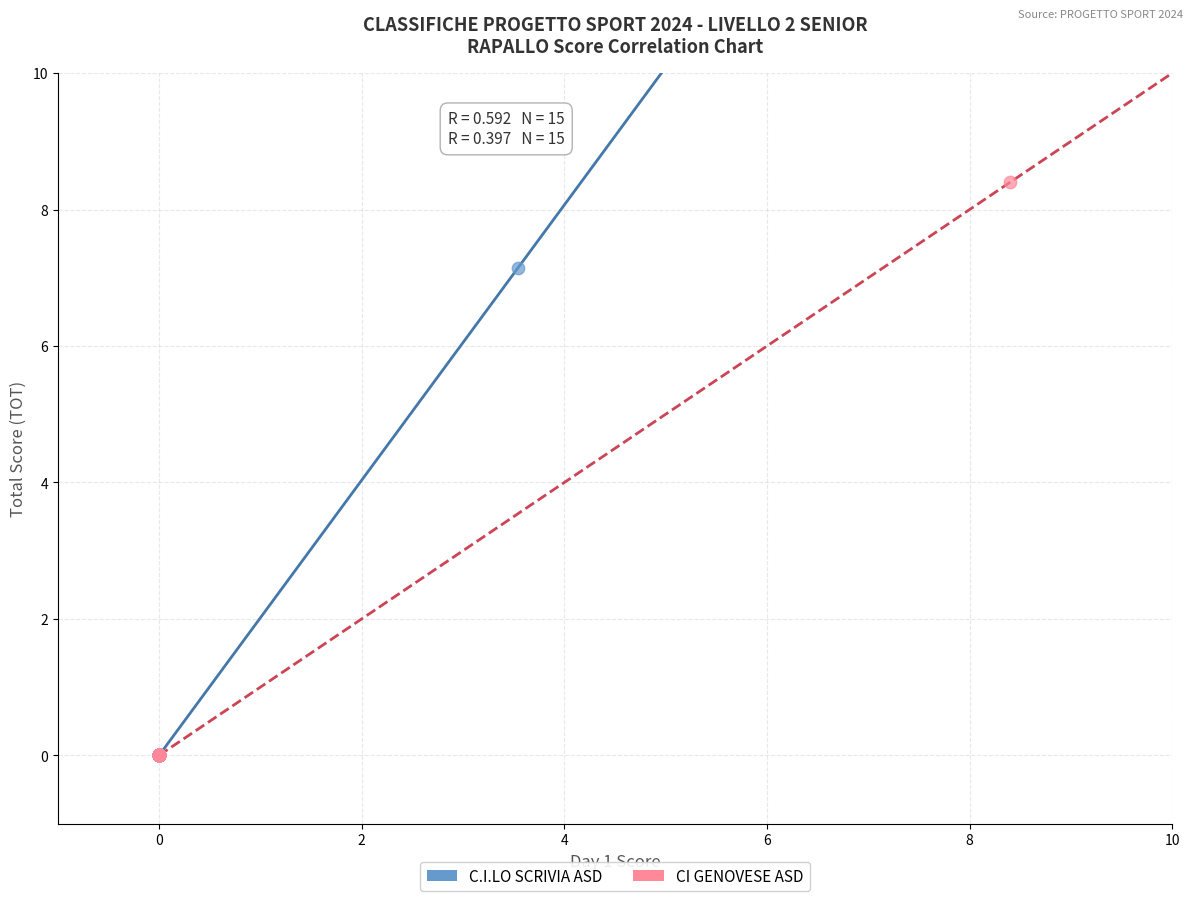

Which series has the largest Y range (max minus min)?

CI GENOVESE ASD